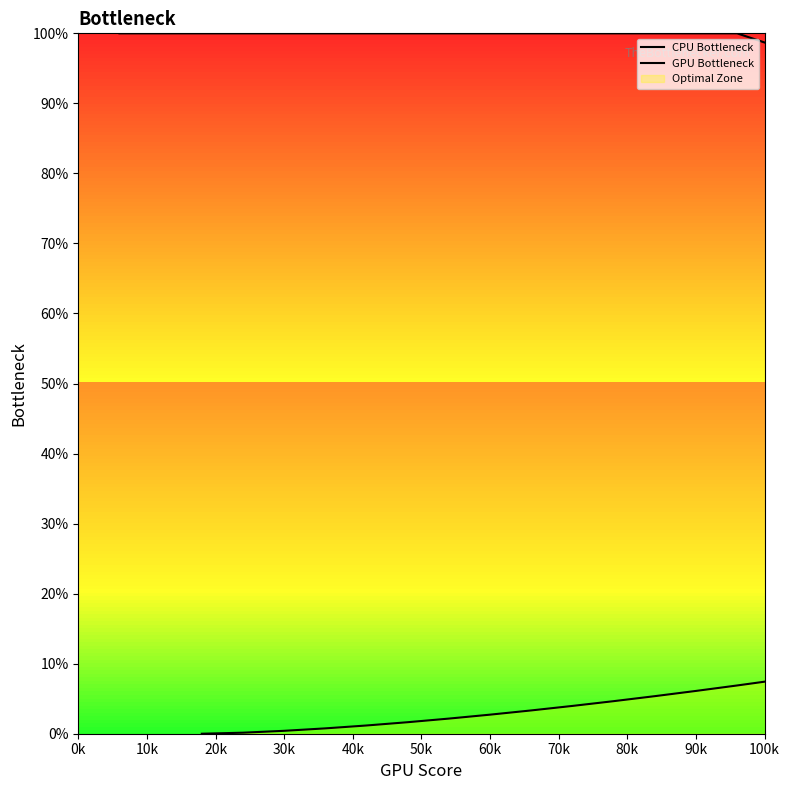

Which series has the widest spread of Y values?

CPU Bottleneck